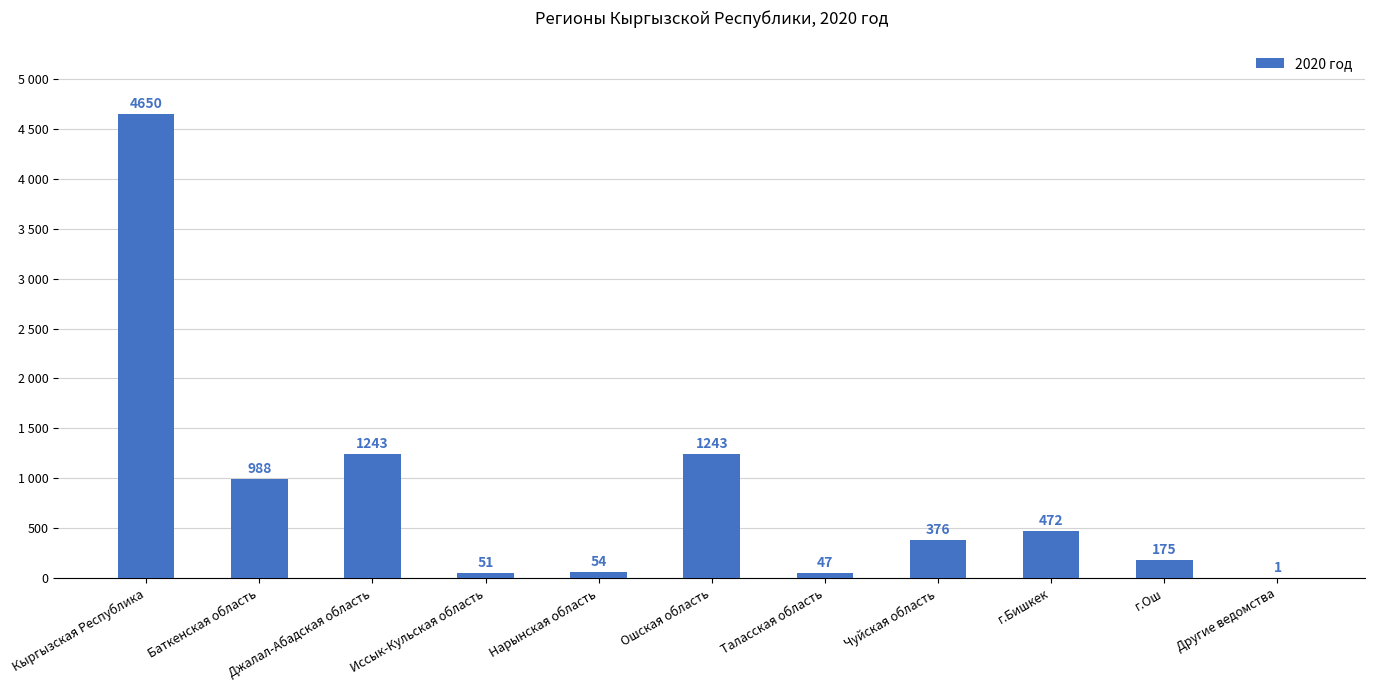

What is the difference between the values at Нарынская область and Чуйская область?

322